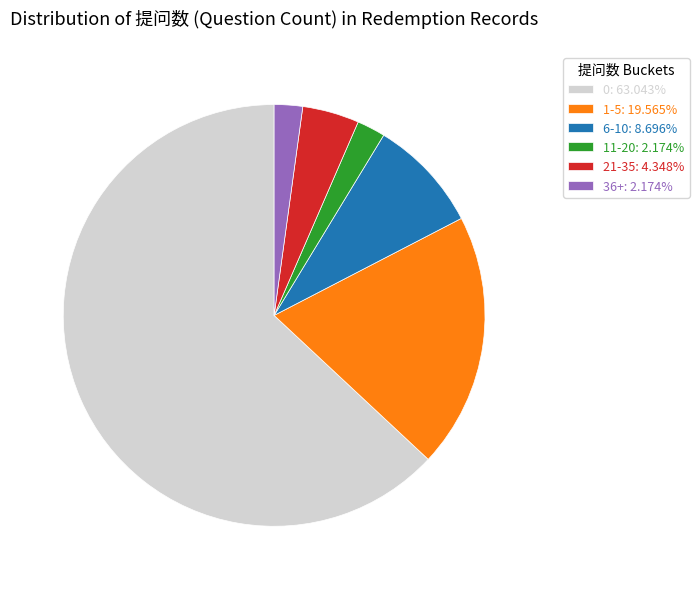

Is there any slice that represents more than half of the pie?

Yes